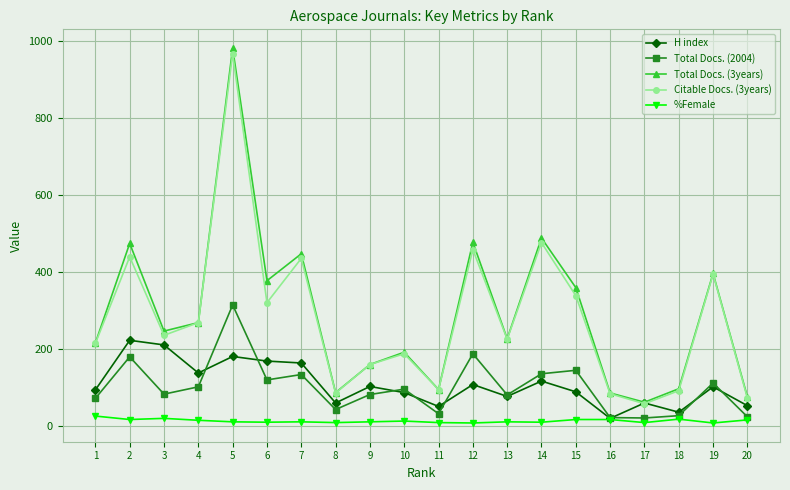

Is it true that H index equals 35 at 18?

True